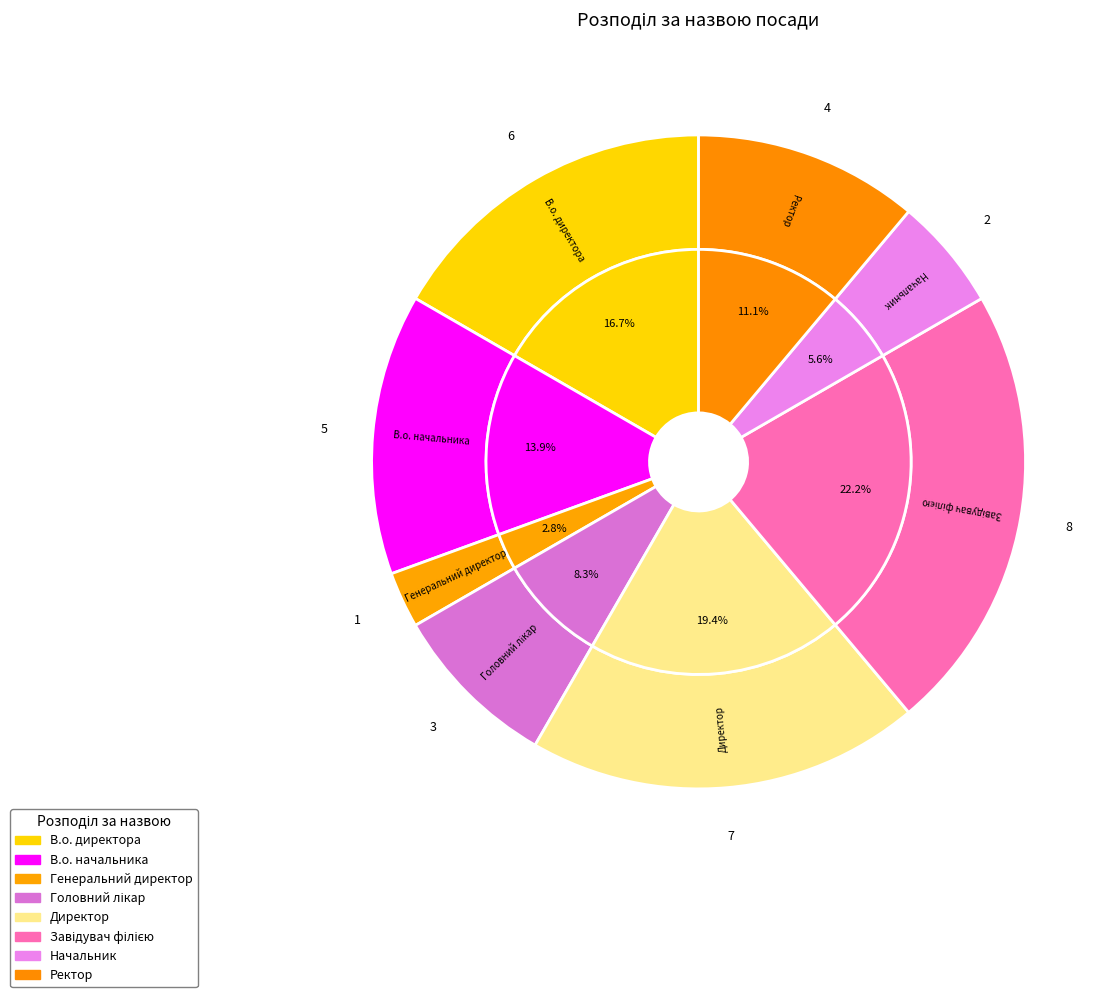

True or false: В.о. начальника accounts for 14% of the total.

True